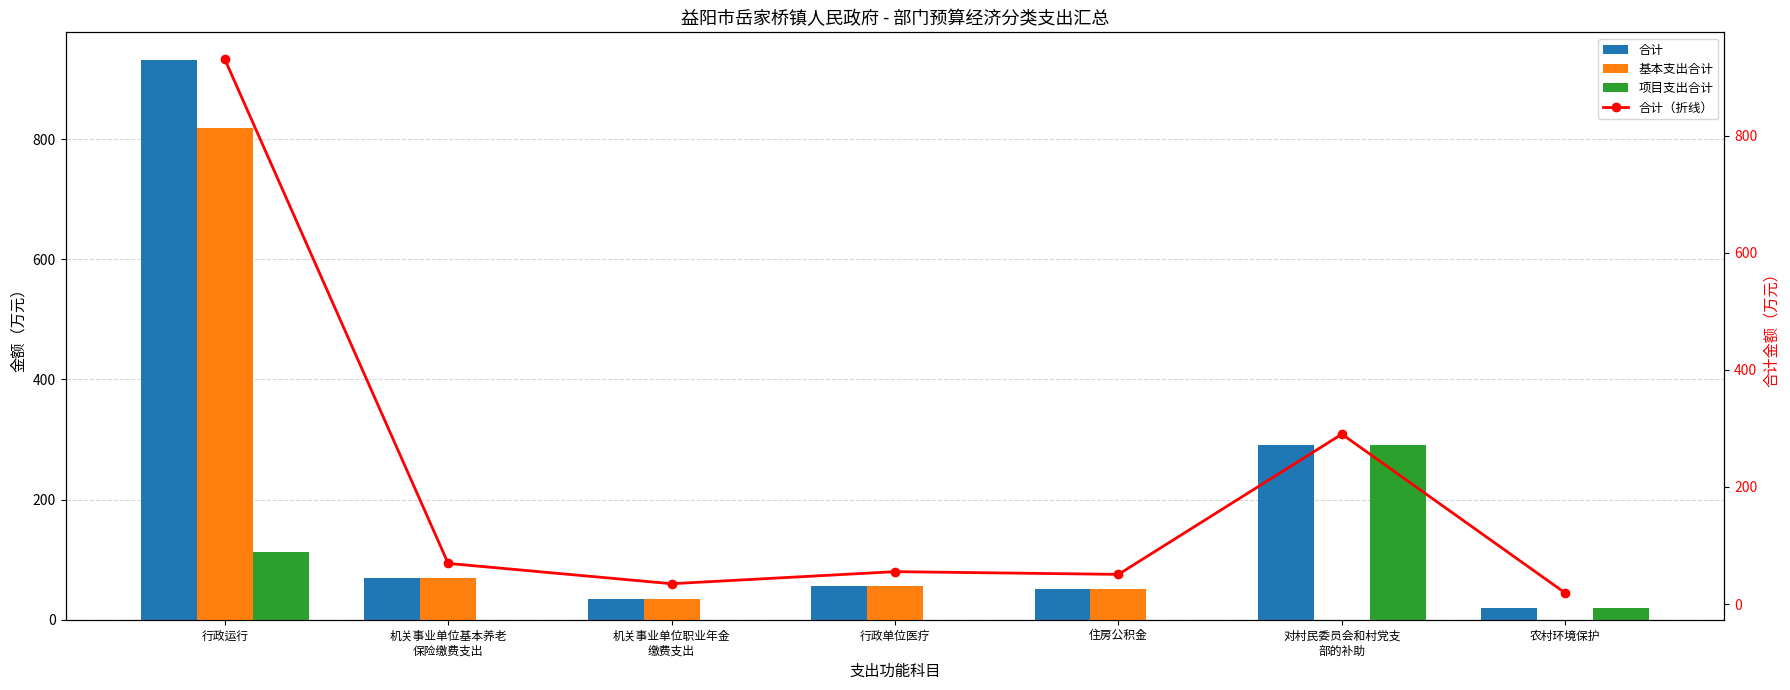

Which category has the lowest value in the 基本支出合计 series?

对村民委员会和村党支
部的补助